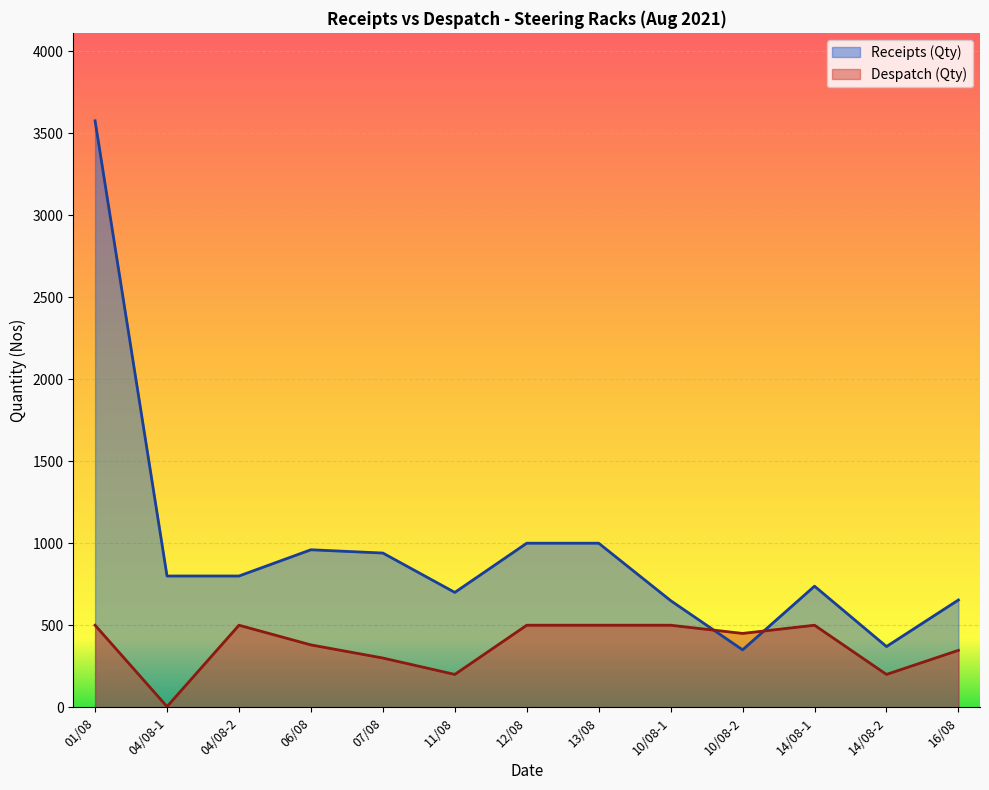

How many lines are shown in the chart?

2